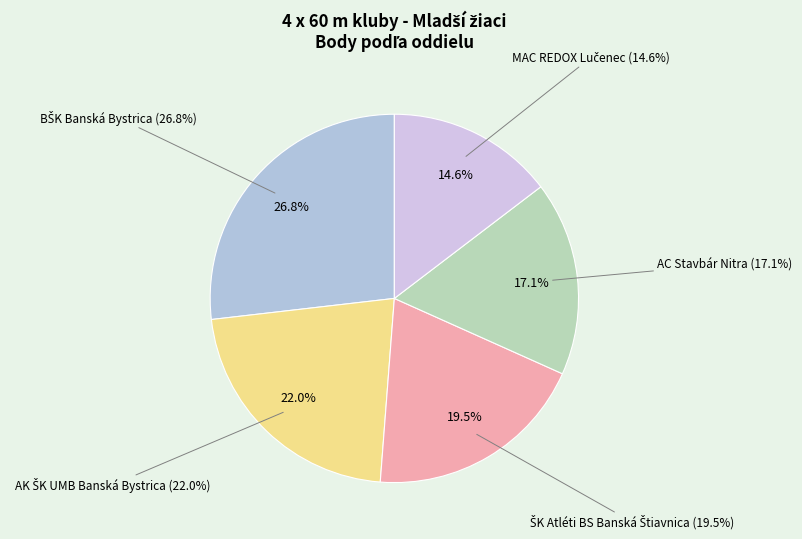

Count the number of slices in the pie.

5